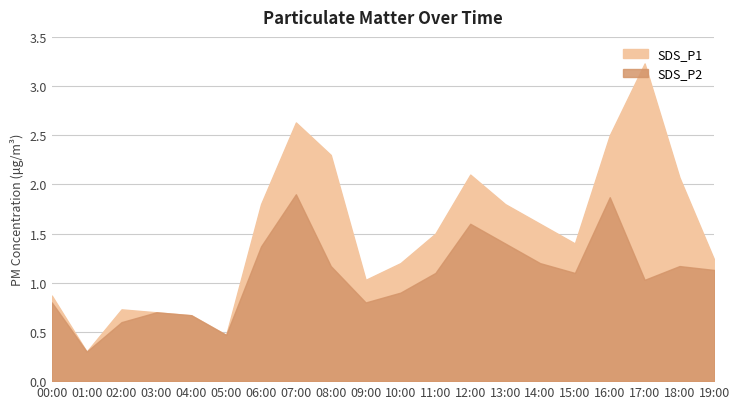

True or false: SDS_P2 and SDS_P1 cross at least once.

False